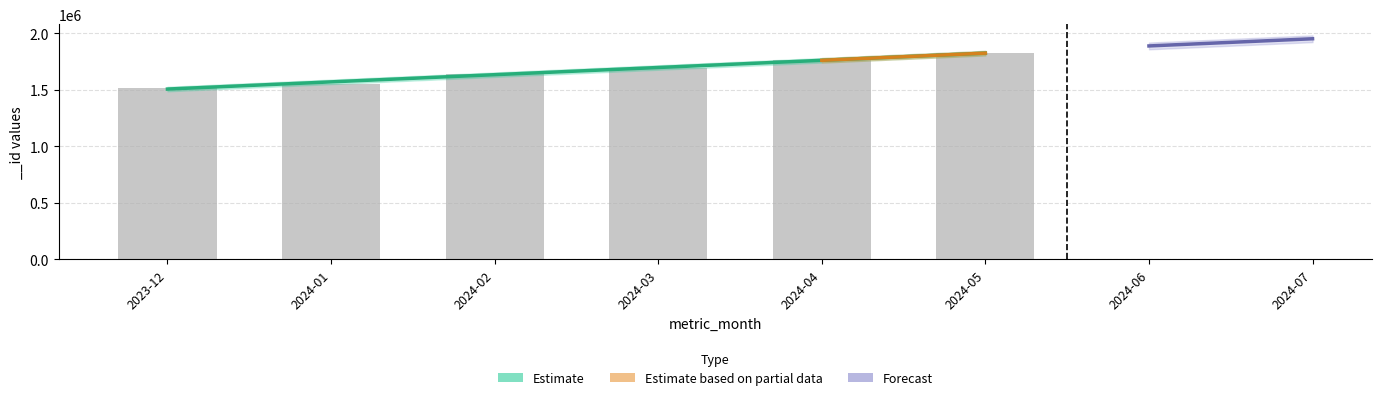

At which category does the chart reach its peak across all series?

2024-05